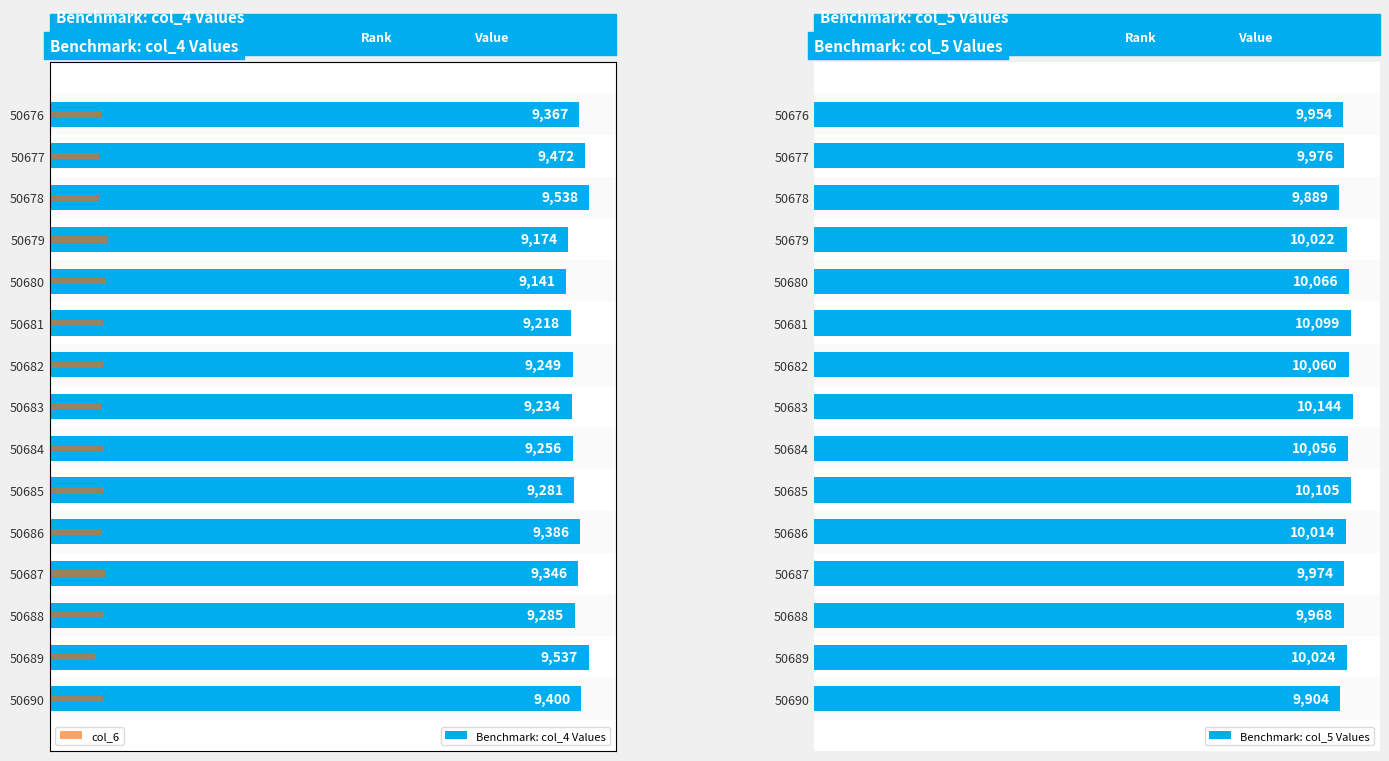

What is the maximum value for col_6?

1025